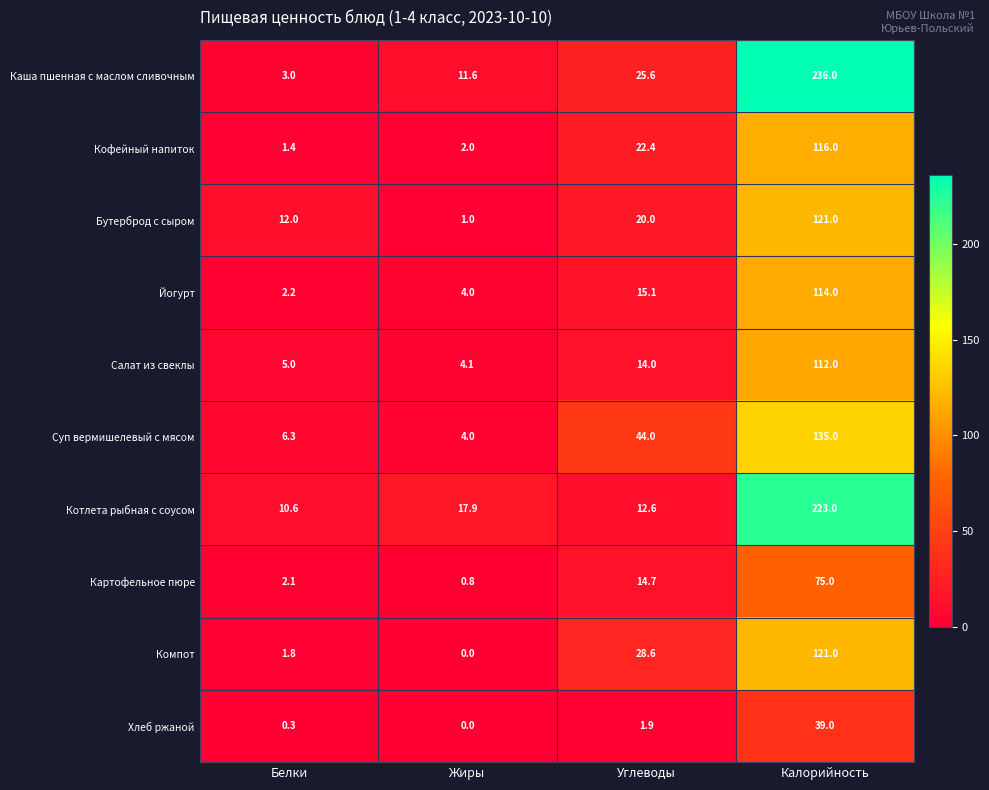

What is the difference between the maximum and second lowest values in the Компот series?

119.2